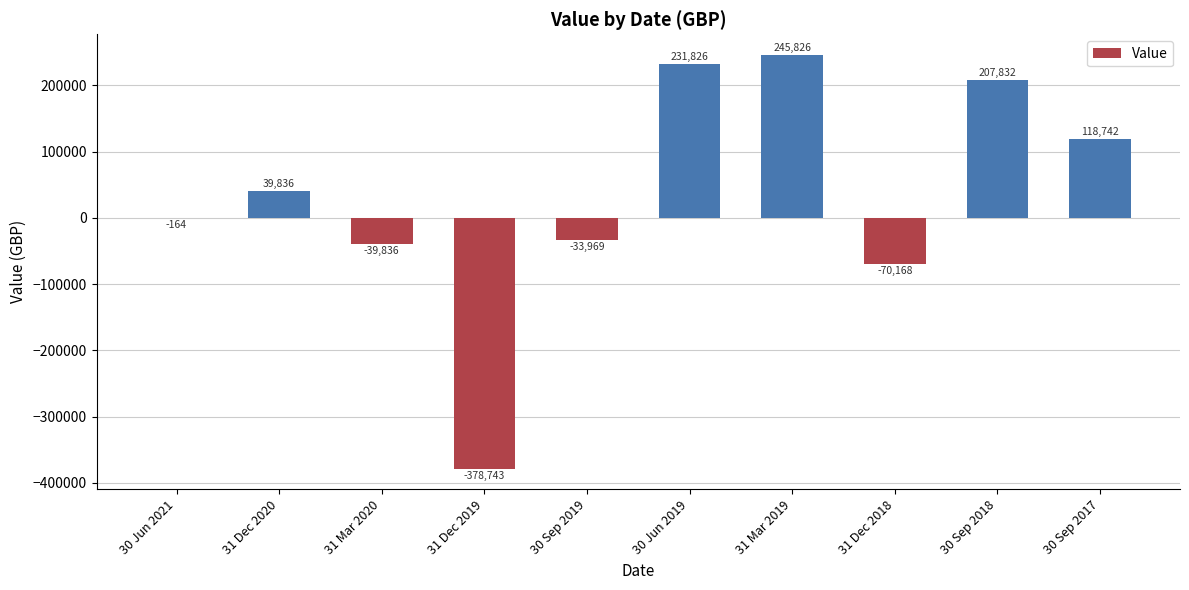

Count the number of data series in this chart.

1